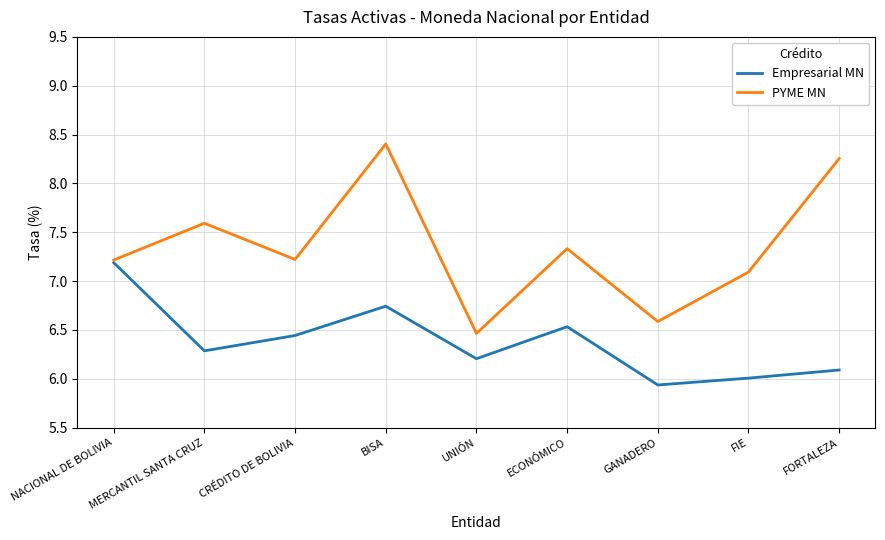

What position from the right is ECONÓMICO?

4